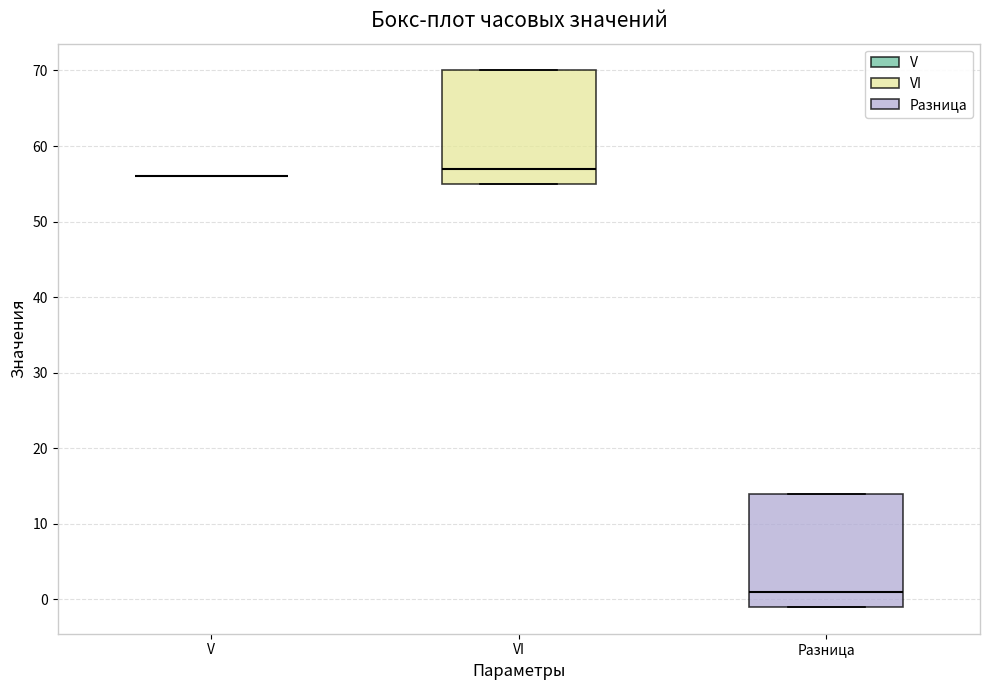

Reading left to right, read every box against the y-axis: the position of its median line, the range the box covers, and the ends of its whiskers. The values are not printed on the chart, so give them approximately, as read against the axis.

V: box collapsed to a line at 56, whiskers 56 to 56
VI: median 57, box 55 to 70, whiskers 55 to 70
Разница: median 1, box -1 to 14, whiskers -1 to 14